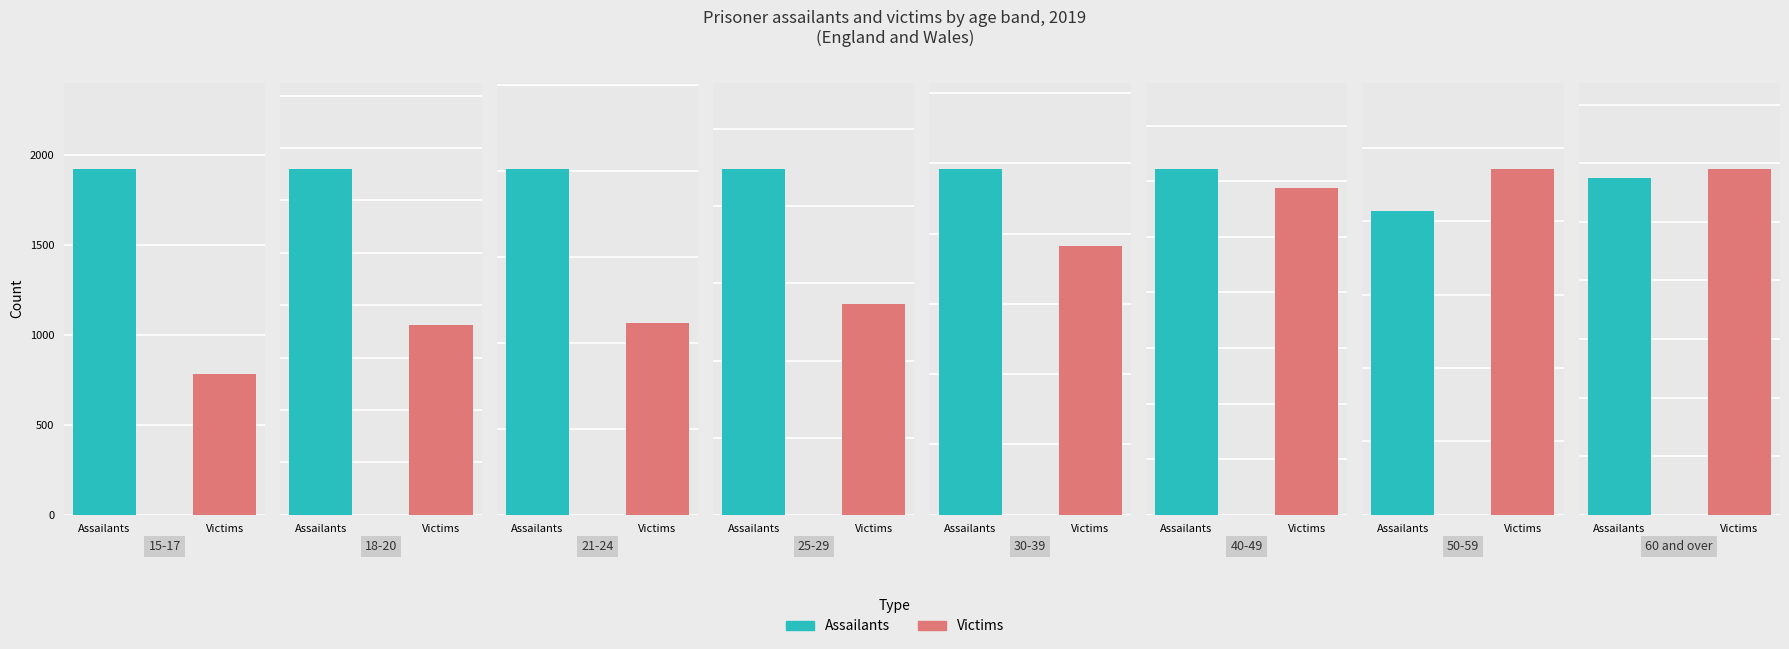

Which category has the lowest value in the Assailants series?

60 and over